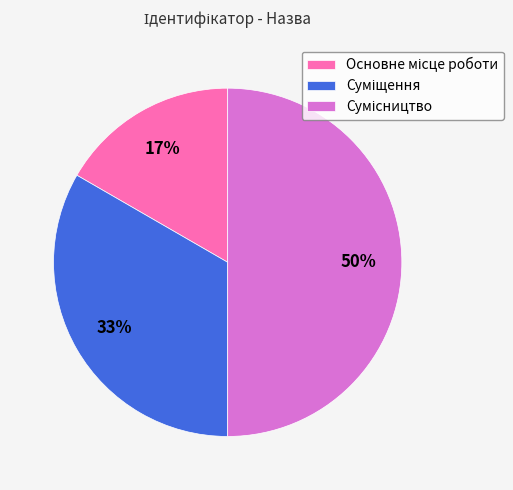

To the nearest percent, what is the average slice percentage?

33%